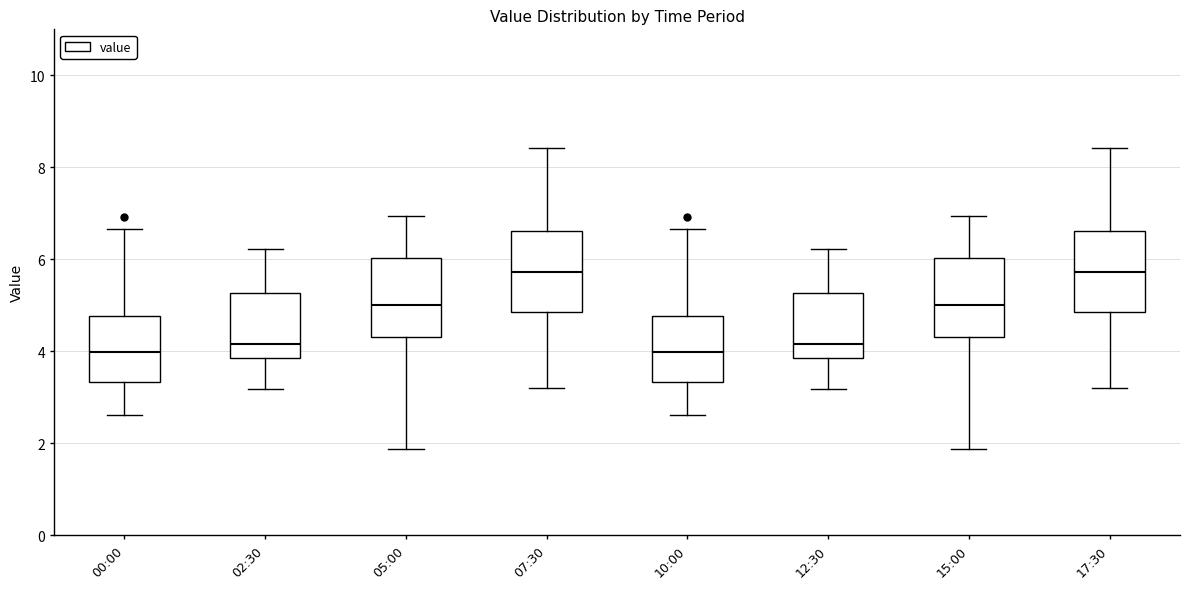

Reading left to right, read every box against the y-axis: the position of its median line, the range the box covers, and the ends of its whiskers. The values are not printed on the chart, so give them approximately, as read against the axis.

00:00: median 4.0, box 3.4 to 4.8, whiskers 2.6 to 6.6
02:30: median 4.2, box 3.8 to 5.2, whiskers 3.2 to 6.2
05:00: median 5.0, box 4.4 to 6.0, whiskers 1.8 to 7.0
07:30: median 5.8, box 4.8 to 6.6, whiskers 3.2 to 8.4
10:00: median 4.0, box 3.4 to 4.8, whiskers 2.6 to 6.6
12:30: median 4.2, box 3.8 to 5.2, whiskers 3.2 to 6.2
15:00: median 5.0, box 4.4 to 6.0, whiskers 1.8 to 7.0
17:30: median 5.8, box 4.8 to 6.6, whiskers 3.2 to 8.4